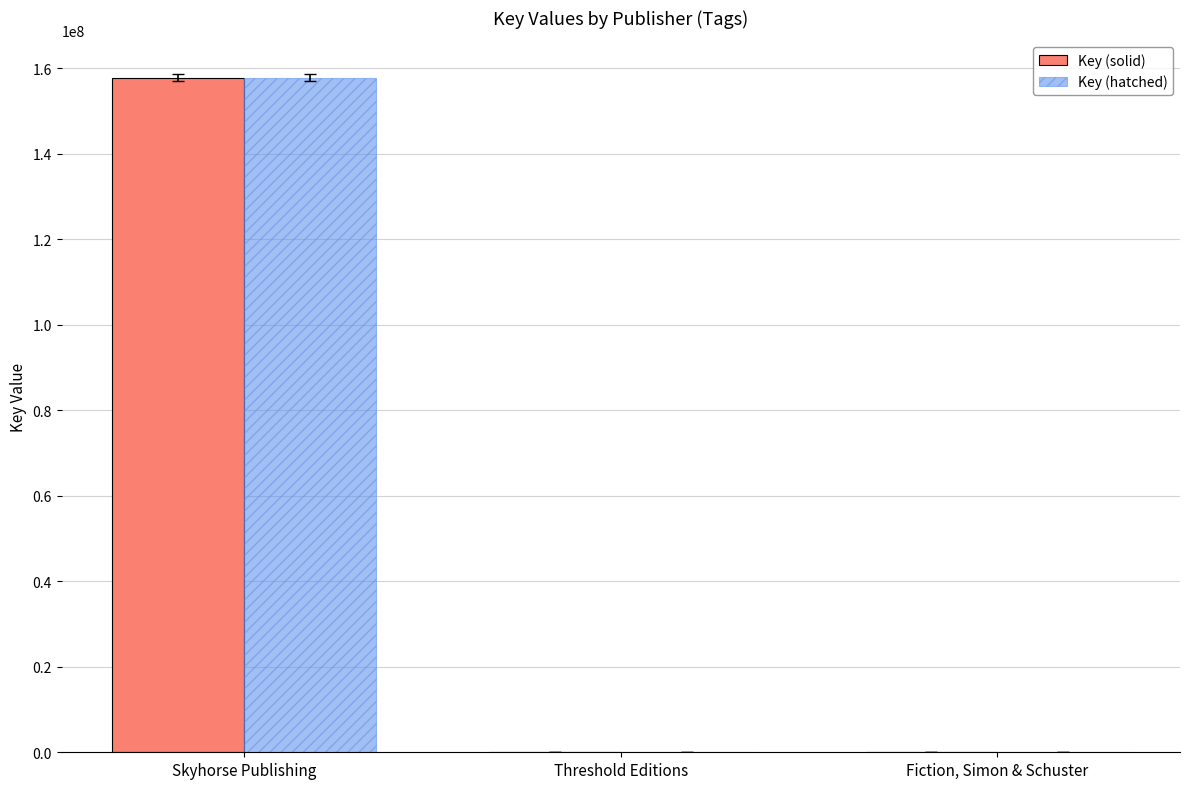

At which label is Key (hatched) closest to 78906677?

Fiction, Simon & Schuster